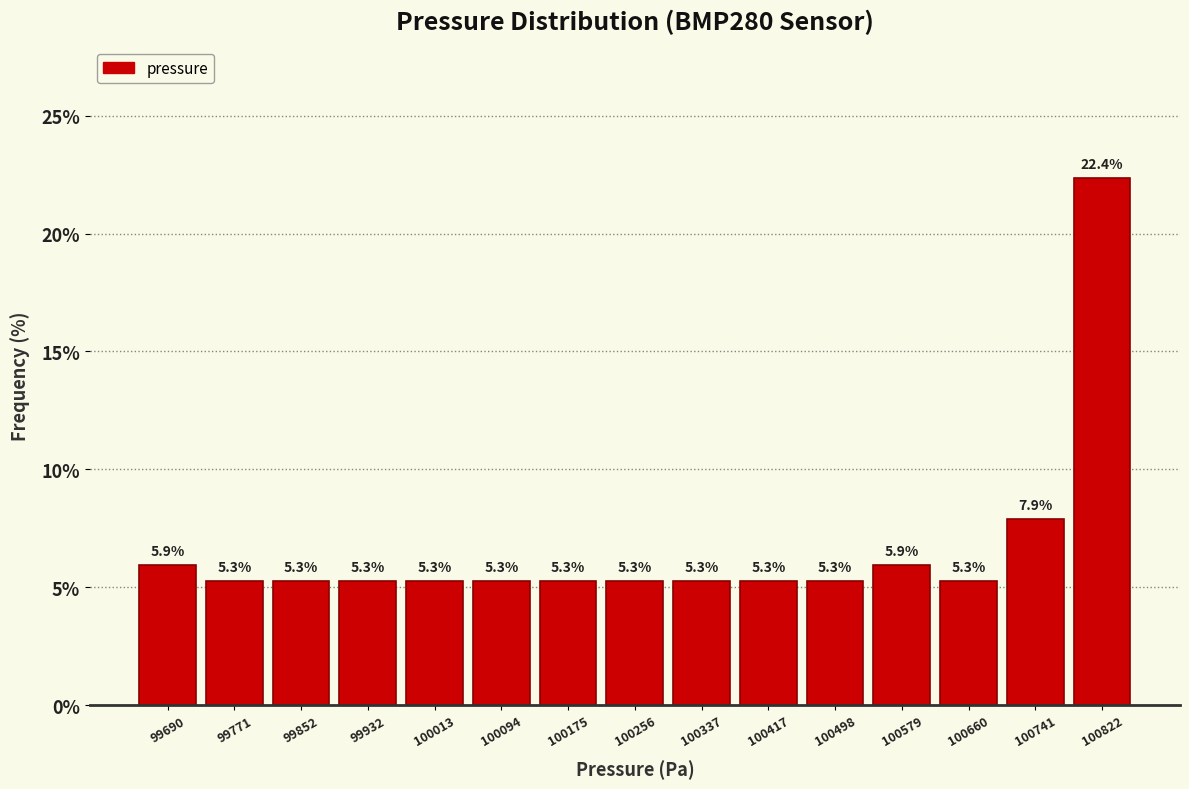

Which range on the x-axis has the tallest bar?

100780 to 100860